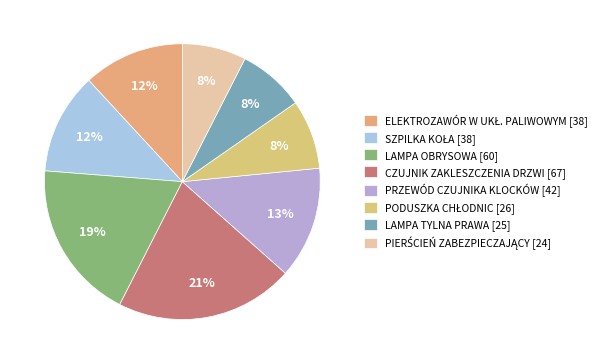

How many slices are in this pie chart?

8